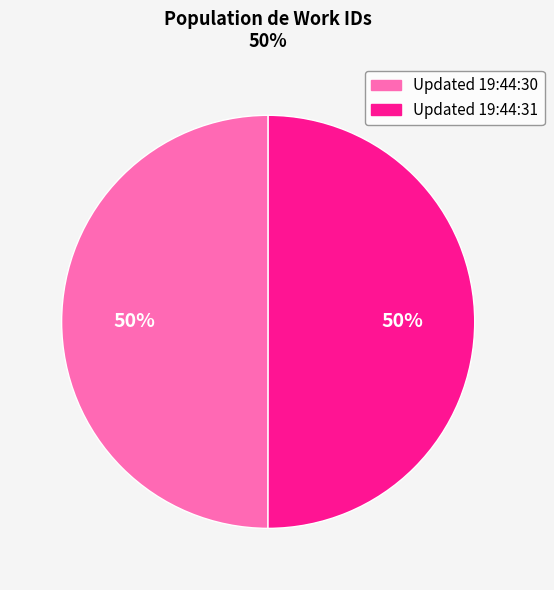

To the nearest percent, what portion does Updated 19:44:31 represent?

50%